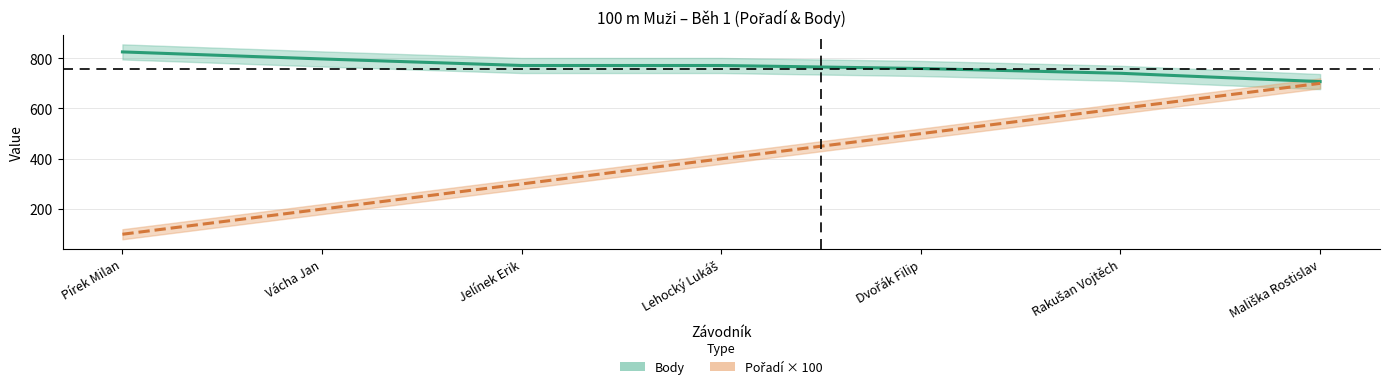

Reading right to left, transcribe all the data shown in this chart.

Body: 707	740	759	771	771	797	825
Pořadí×100: 700	600	500	400	300	200	100